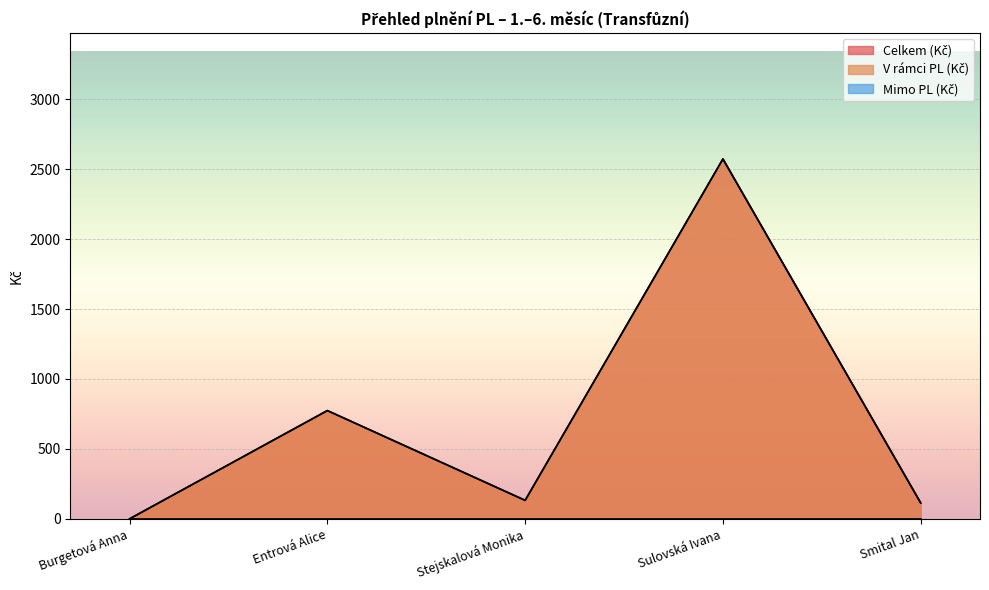

True or false: V rámci PL (Kč) and Celkem (Kč) cross at least once.

False